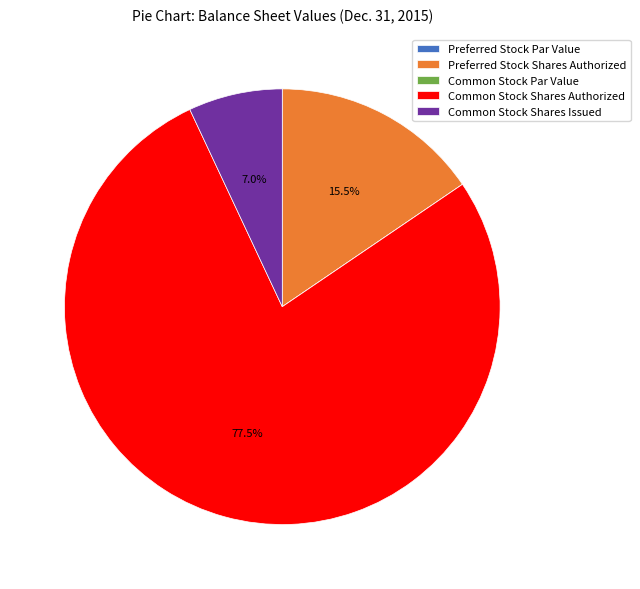

Which has a higher value, Preferred Stock Shares Authorized or Common Stock Shares Authorized?

Common Stock Shares Authorized